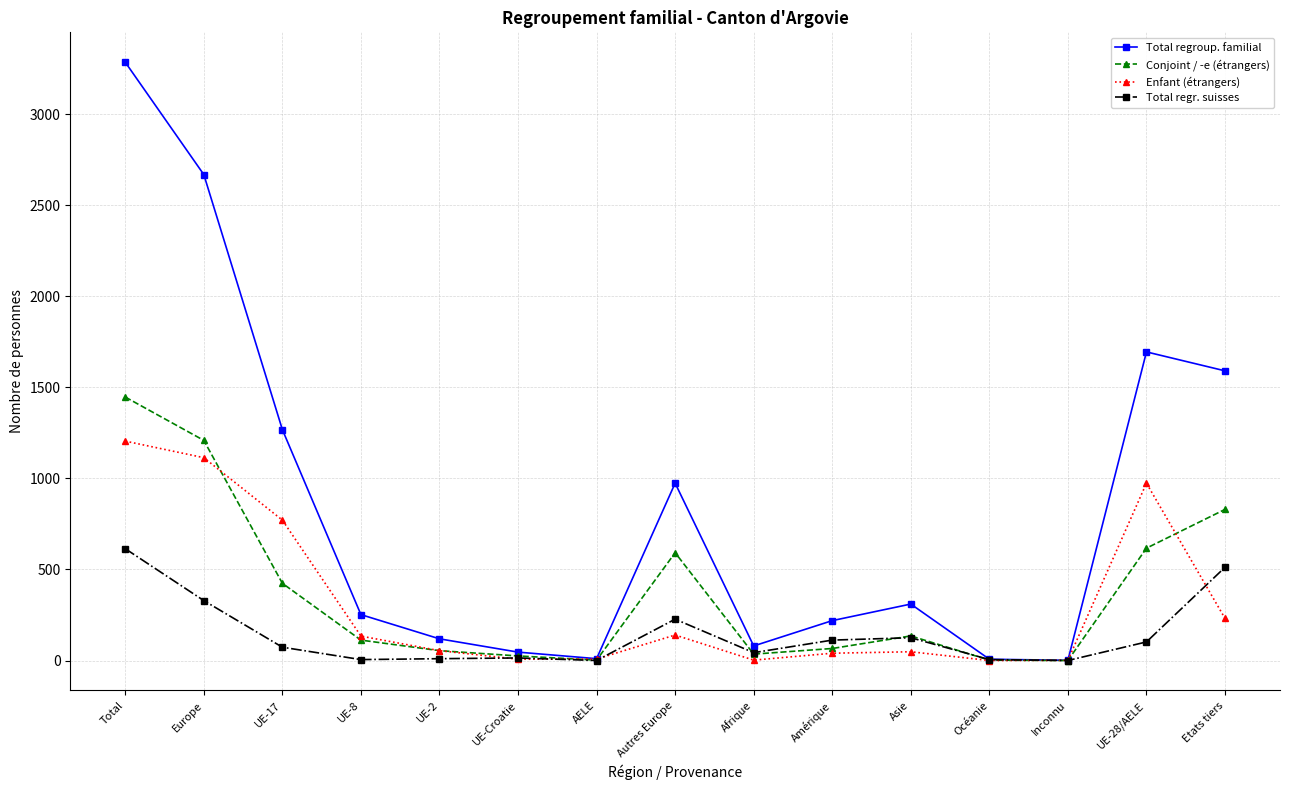

In Total regroup. familial, how many points are lower than both neighbors (excluding endpoints)?

3